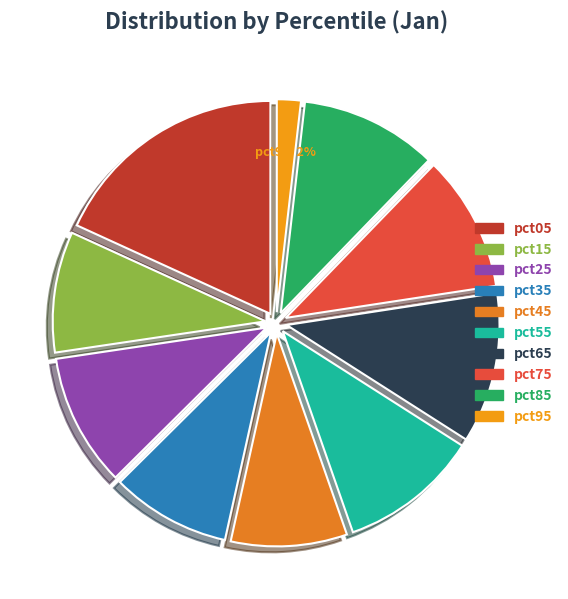

Does pct45 represent more than half of the total?

No